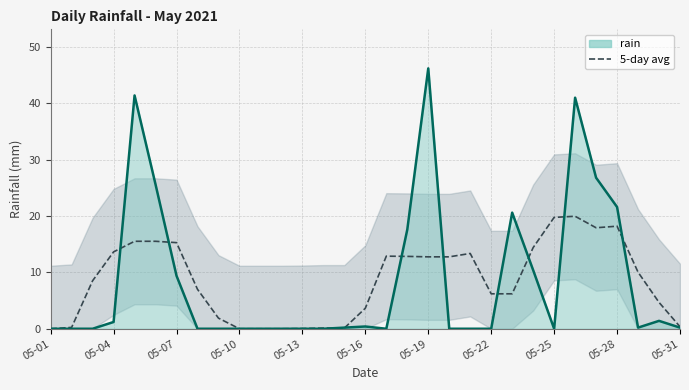

Reading right to left, what are all the values shown in this chart?

rain: 0.2	1.4	0.2	21.6	26.8	41.0	0.0	10.4	20.6	0.0	0.0	0.0	46.2	17.6	0.0	0.4	0.2	0.0	0.0	0.0	0.0	0.0	0.0	0.0	9.4	25.6	41.4	1.2	0.0	0.0	0.0
5-day avg: 0.4	4.7	10.0	18.2	17.9	20.0	19.8	14.4	6.2	6.2	13.4	12.8	12.8	12.8	12.9	3.6	0.1	0.1	0.0	0.0	0.0	0.0	1.9	7.0	15.3	15.5	15.5	13.6	8.5	0.2	0.0